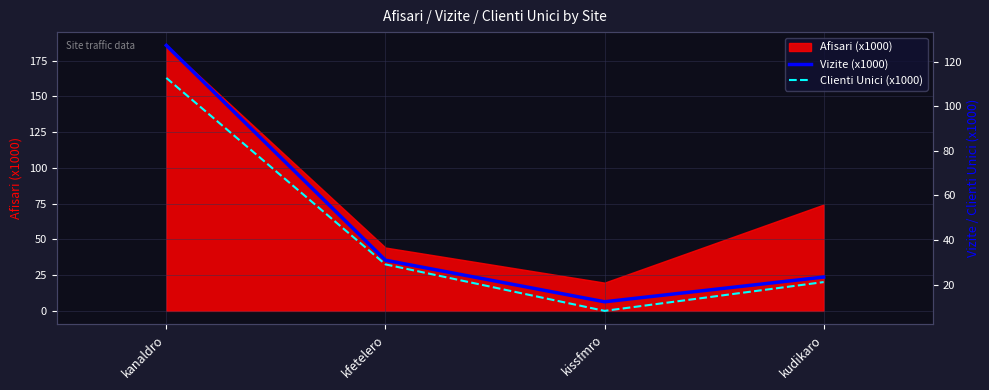

What position from the left is kfetelero?

2